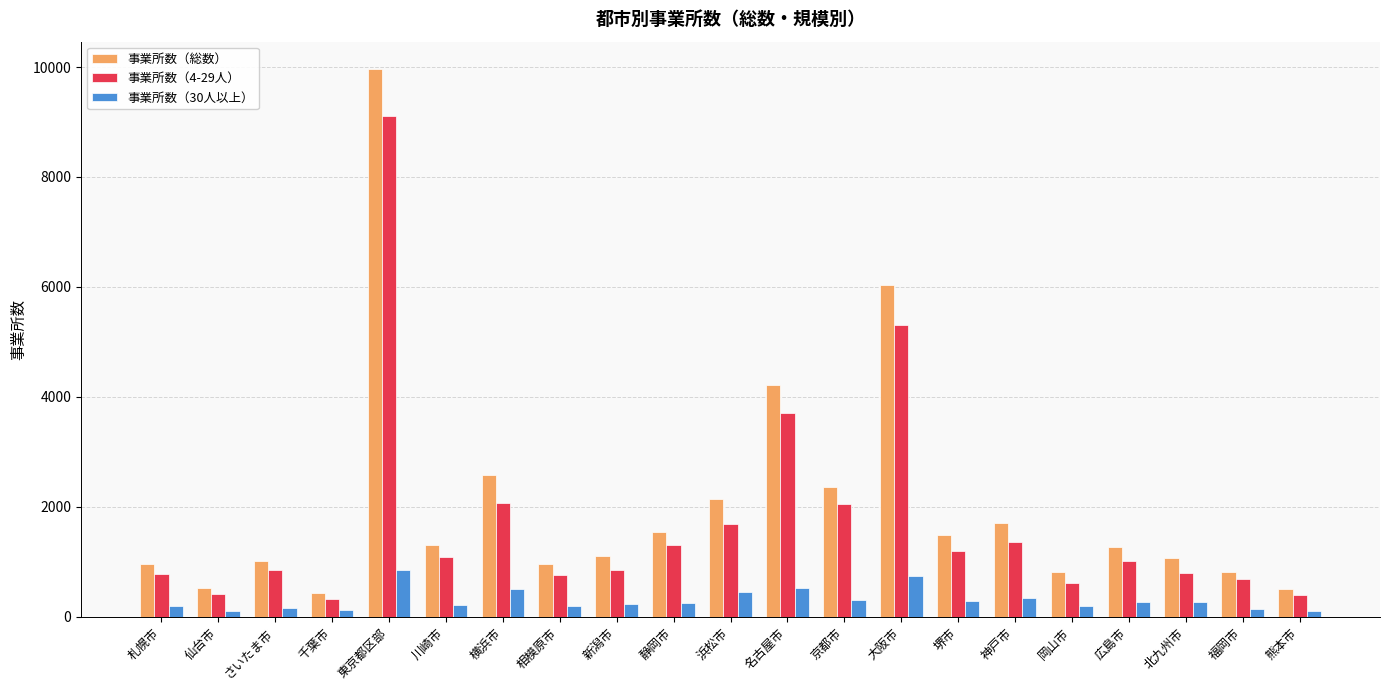

Rank the series by their maximum value, from highest to lowest.

事業所数（総数）, 事業所数（4-29人）, 事業所数（30人以上）